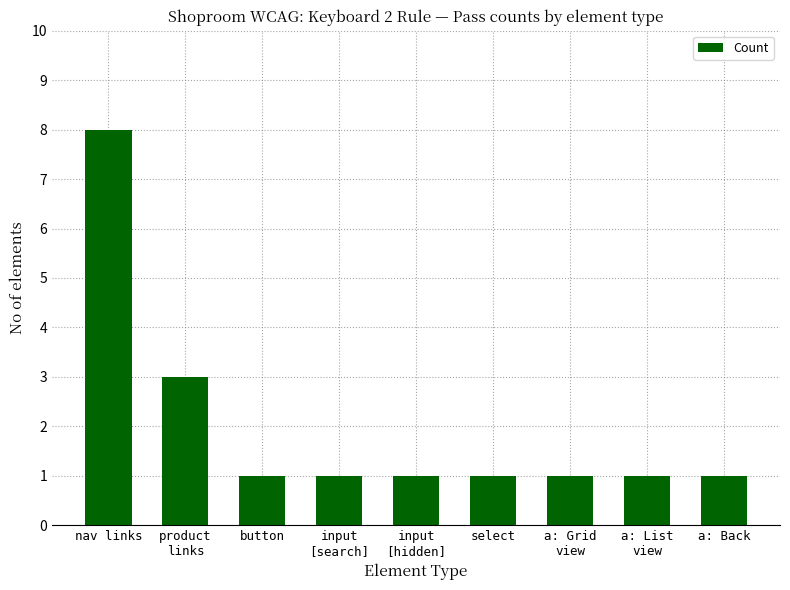

Is it true that the value at button is 1?

True